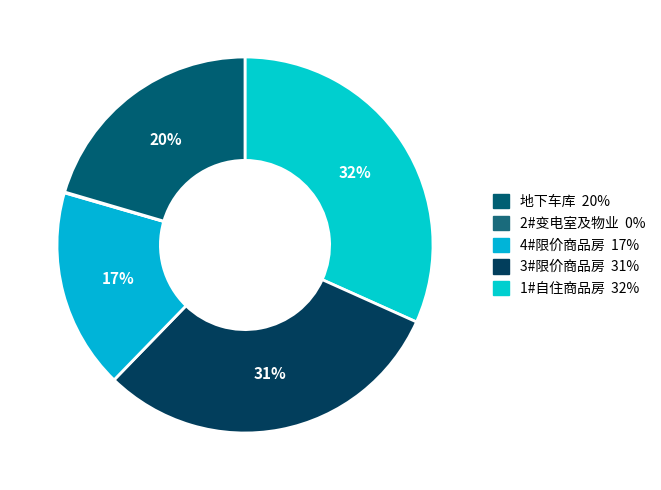

What is the largest slice in the pie chart?

1#自住商品房